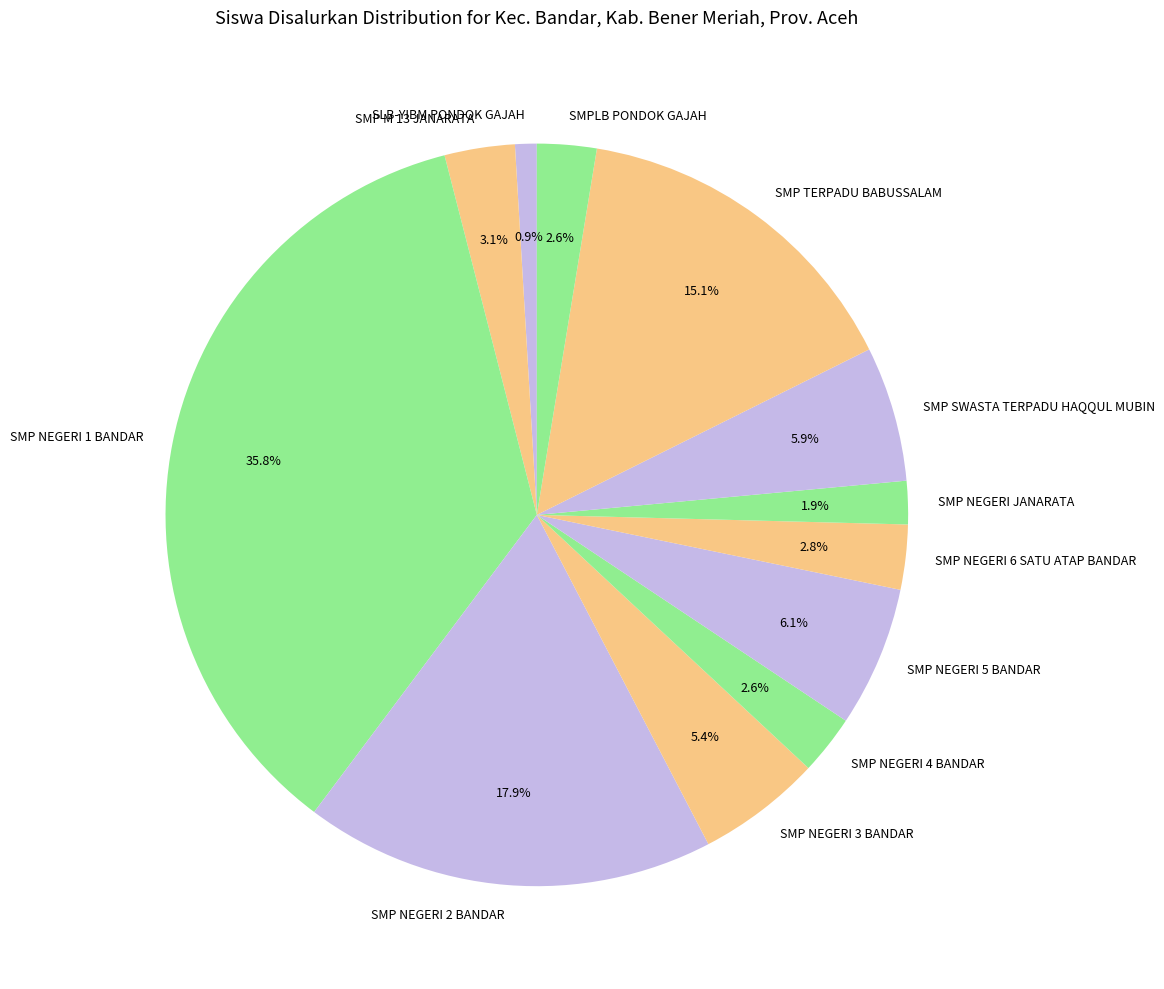

How many segments does this pie chart have?

12